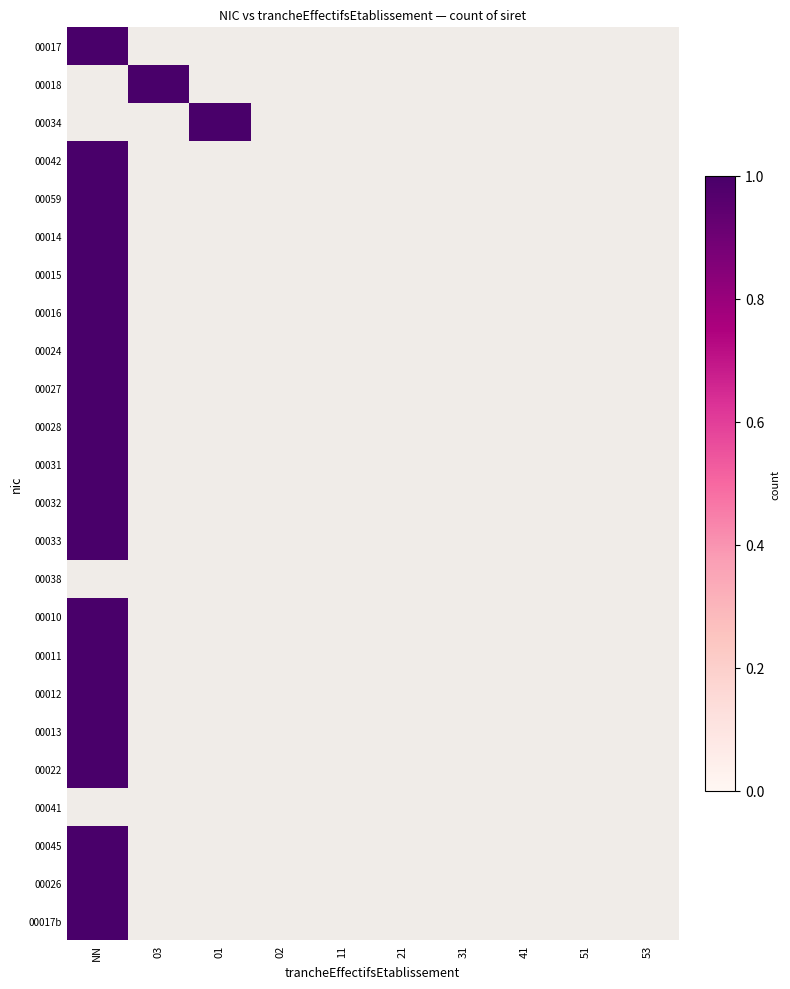

Count the 00010 values in the range 0 to 1.

10